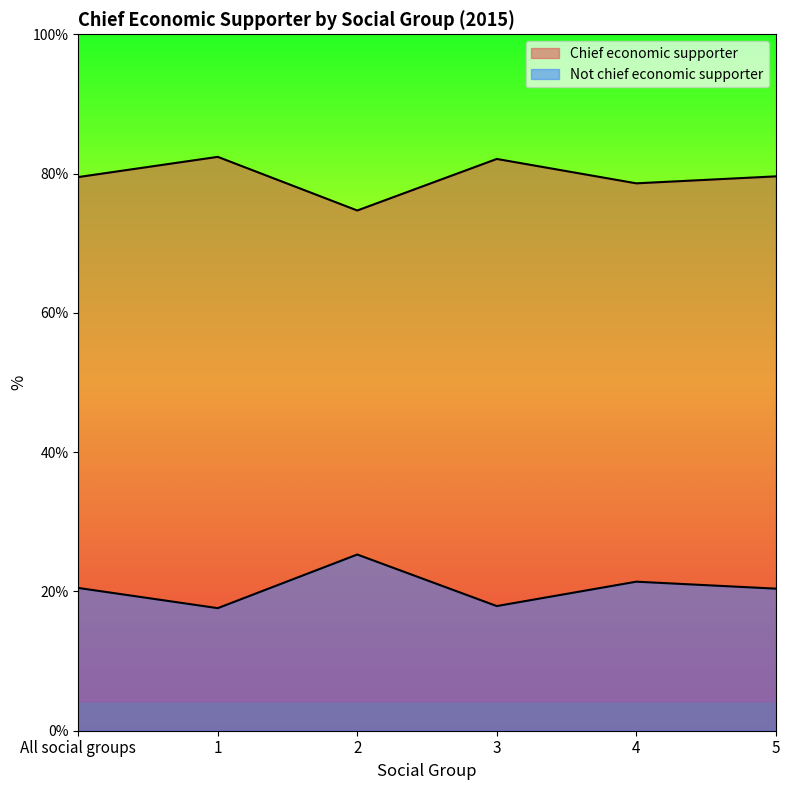

What is the approximate value of Not chief economic supporter at 4?

21.4